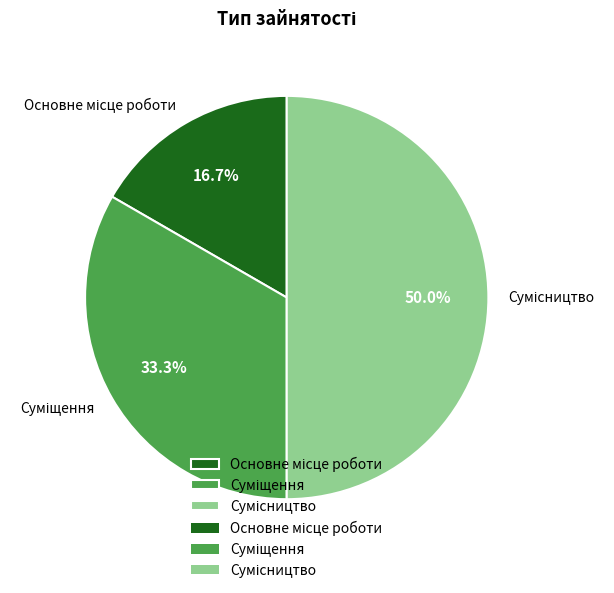

To the nearest percent, what is the combined percentage of Суміщення and Сумісництво?

83%